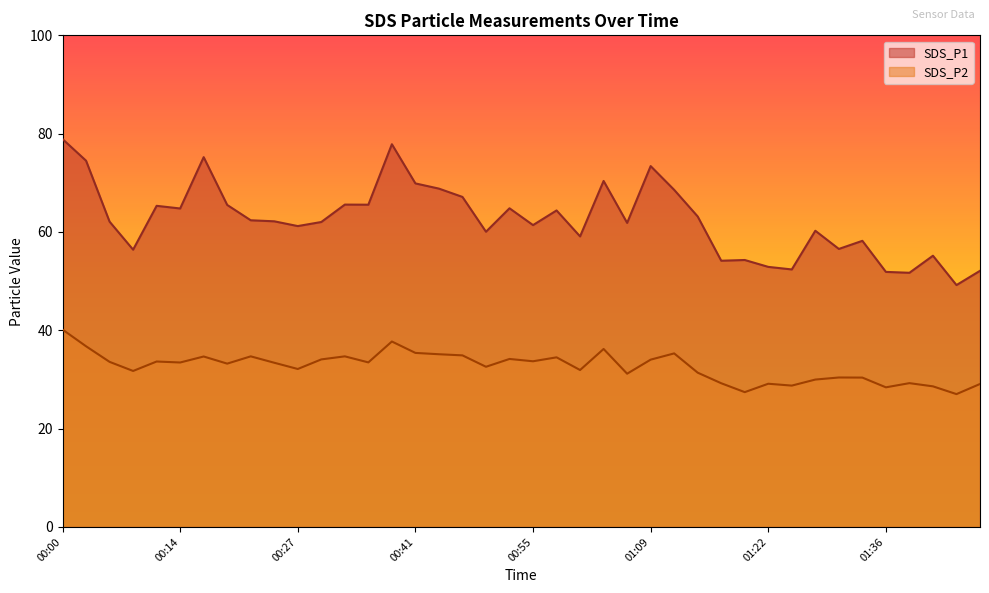

Is it true that SDS_P2 equals 47.3 at 00:55?

False